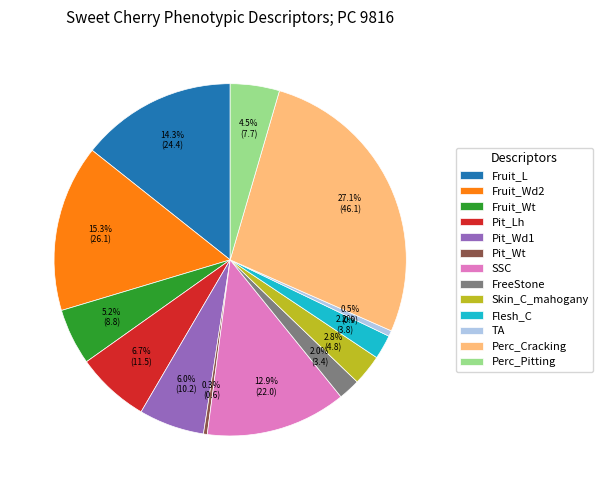

What percentage is the Skin_C_mahogany slice, to the nearest percent?

3%